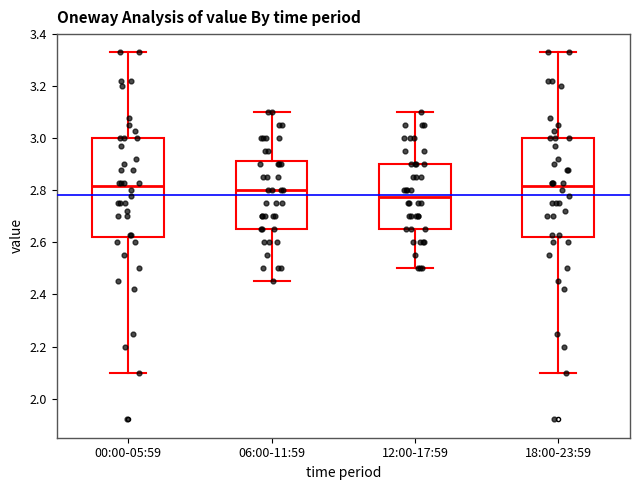

Reading left to right, read every box against the y-axis: the position of its median line, the range the box covers, and the ends of its whiskers. The values are not printed on the chart, so give them approximately, as read against the axis.

00:00-05:59: median 2.82, box 2.62 to 3.00, whiskers 2.10 to 3.34
06:00-11:59: median 2.80, box 2.66 to 2.92, whiskers 2.46 to 3.10
12:00-17:59: median 2.78, box 2.66 to 2.90, whiskers 2.50 to 3.10
18:00-23:59: median 2.82, box 2.62 to 3.00, whiskers 2.10 to 3.34